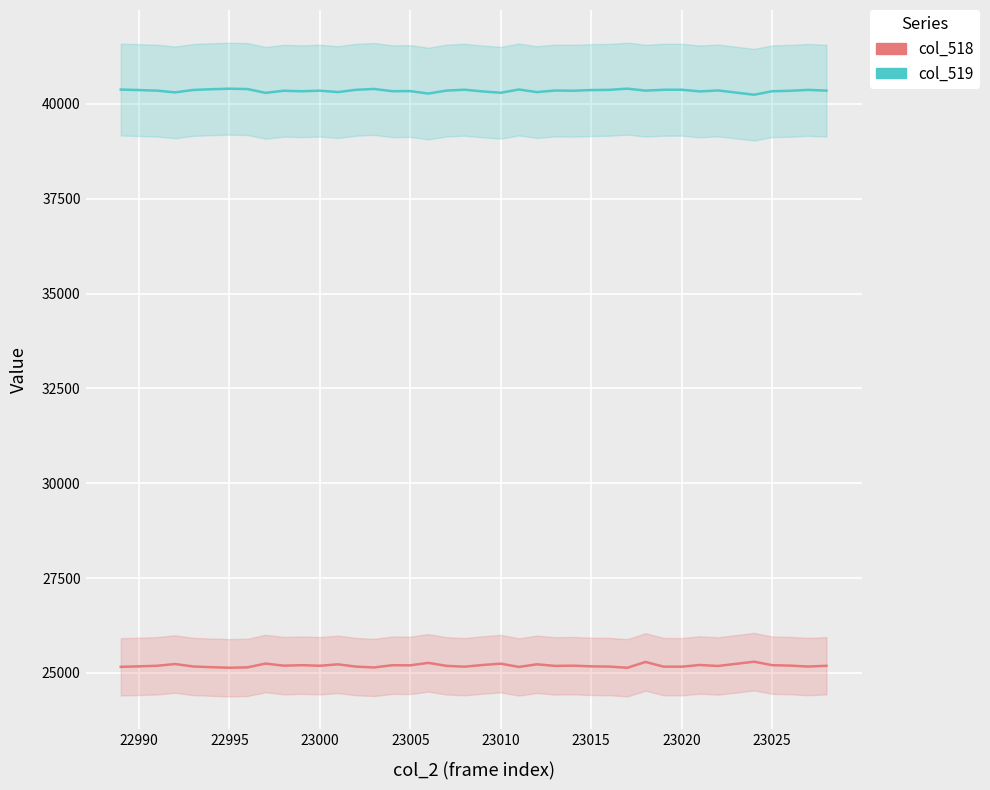

What is the highest value of the col_518 series?

25295